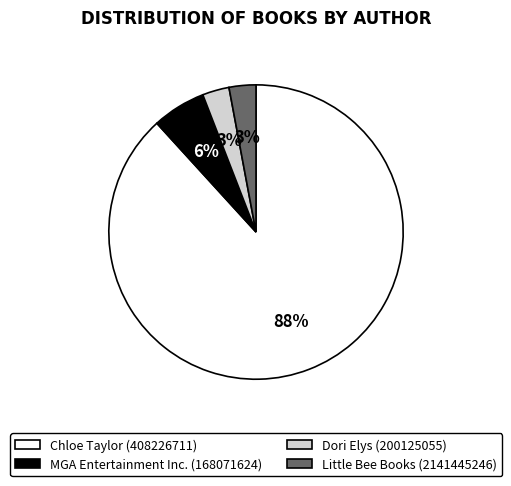

True or false: Dori Elys (200125055) accounts for 3% of the total.

True